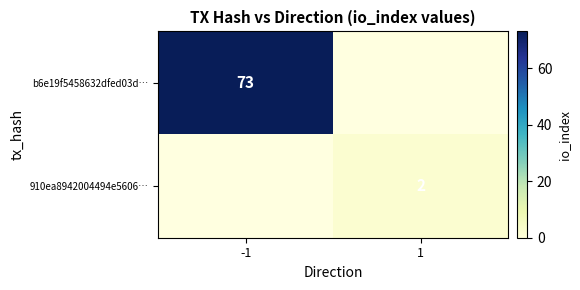

What is the greatest value displayed?

73.0